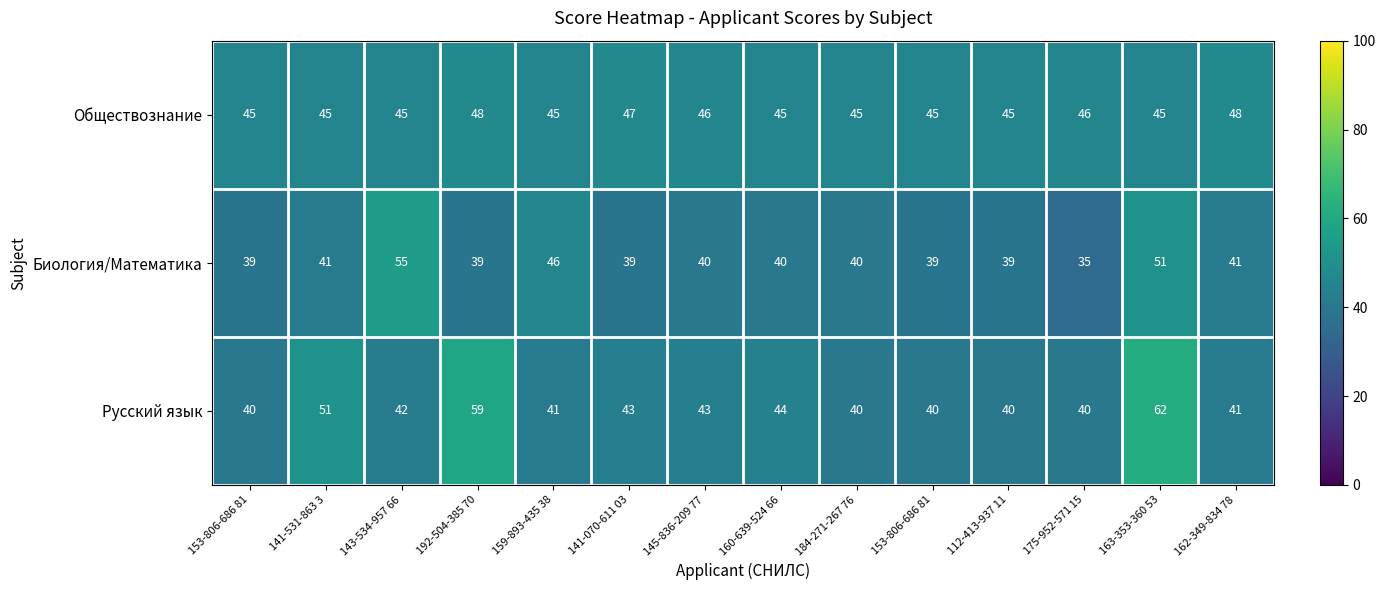

How many series are shown in this chart?

3